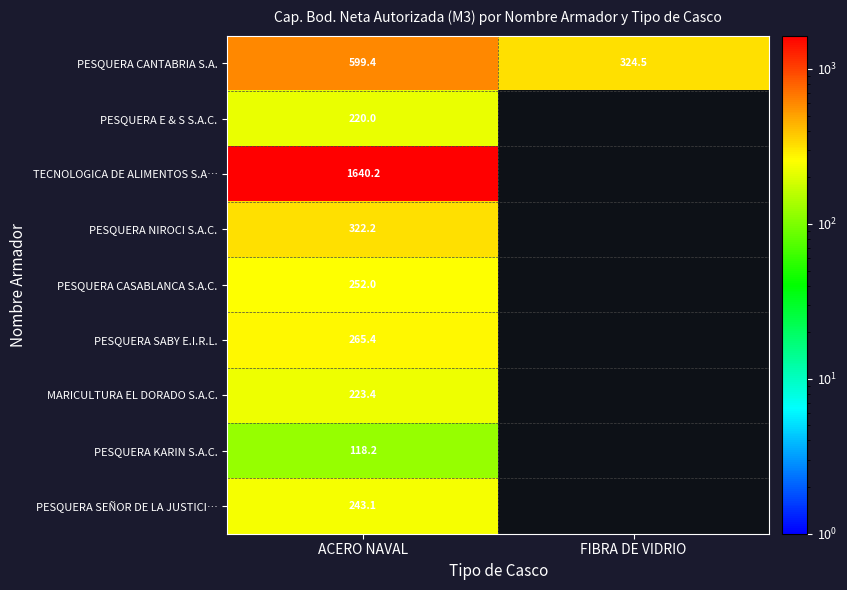

The value of PESQUERA CANTABRIA S.A. at ACERO NAVAL is 819.9. True or false?

False